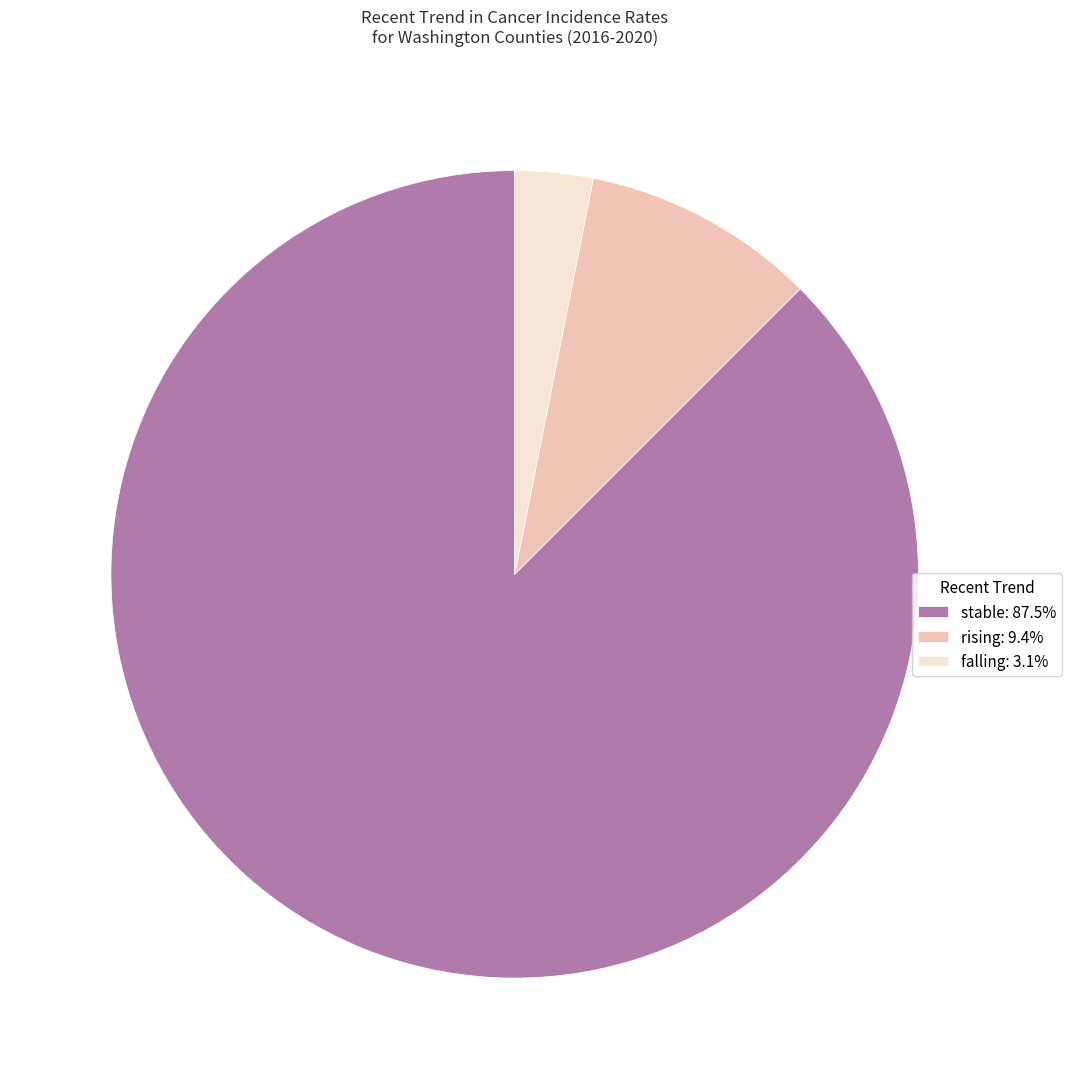

Combined, do rising and stable account for over 50%?

Yes